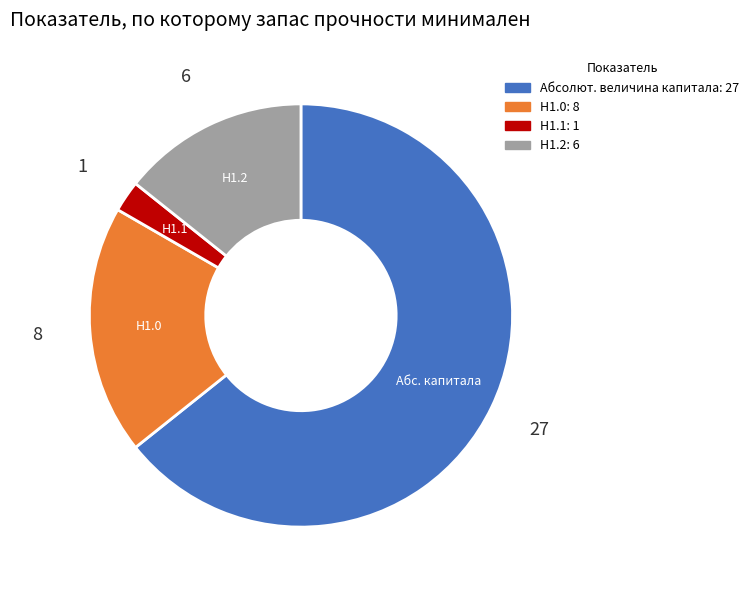

Does Н1.1 represent more than half of the total?

No